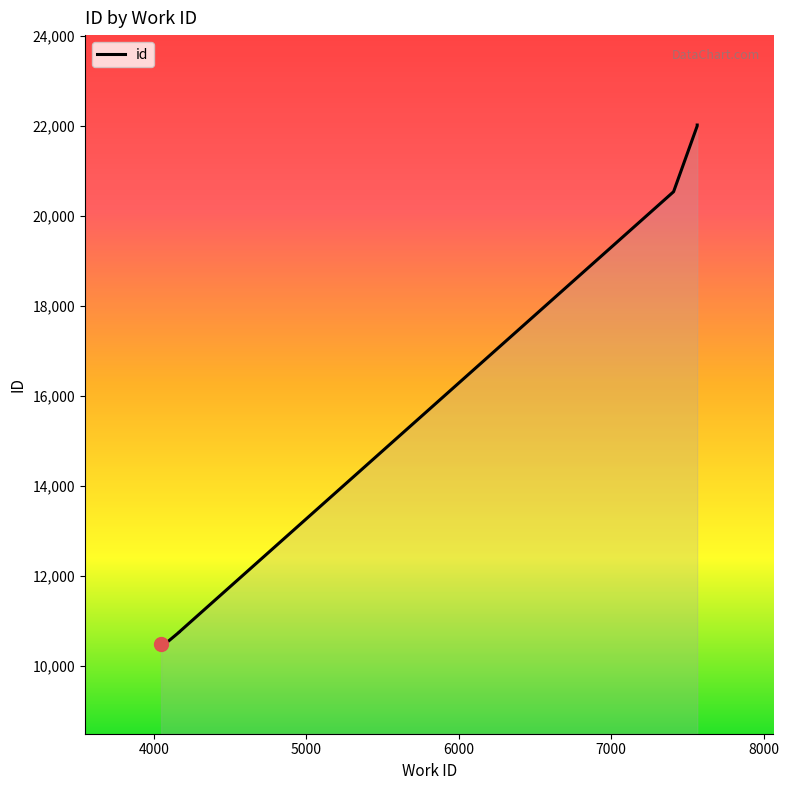

At which category does the chart reach its peak across all series?

7565